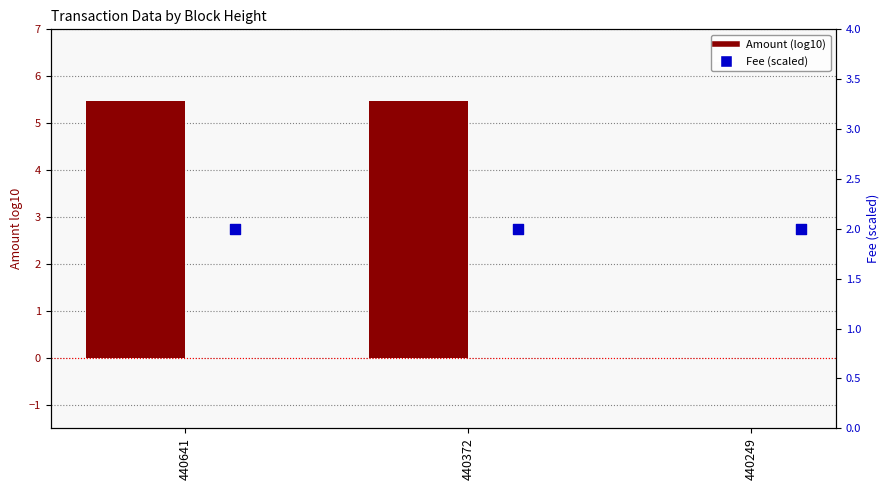

Which series has the widest spread of Y values?

Amount (log10)